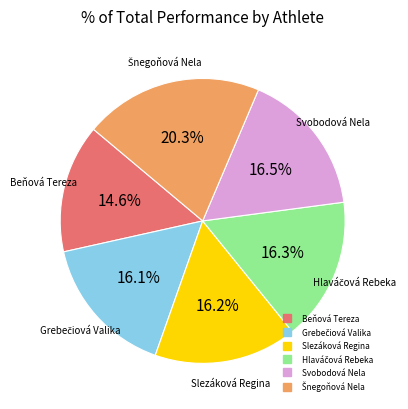

What is the smallest slice in the pie chart?

Beňová Tereza